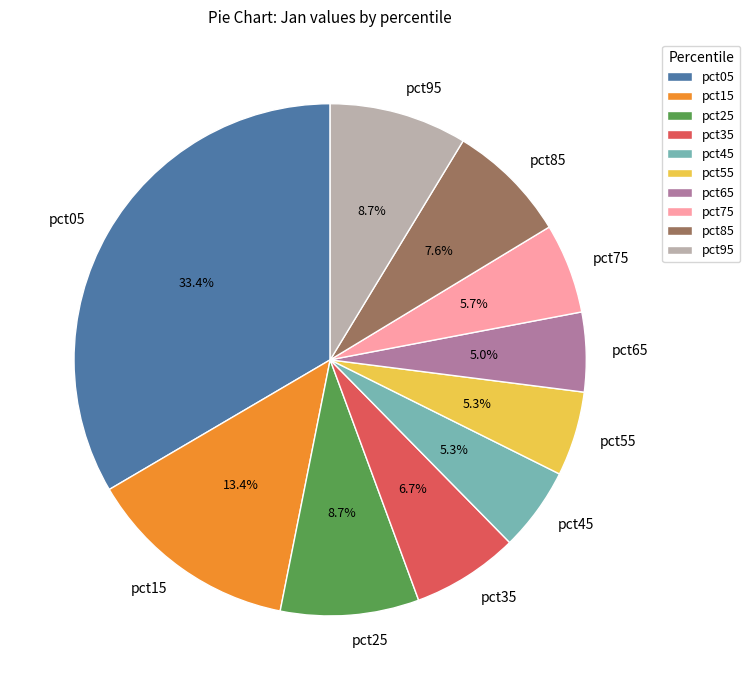

Count the number of slices in the pie.

10